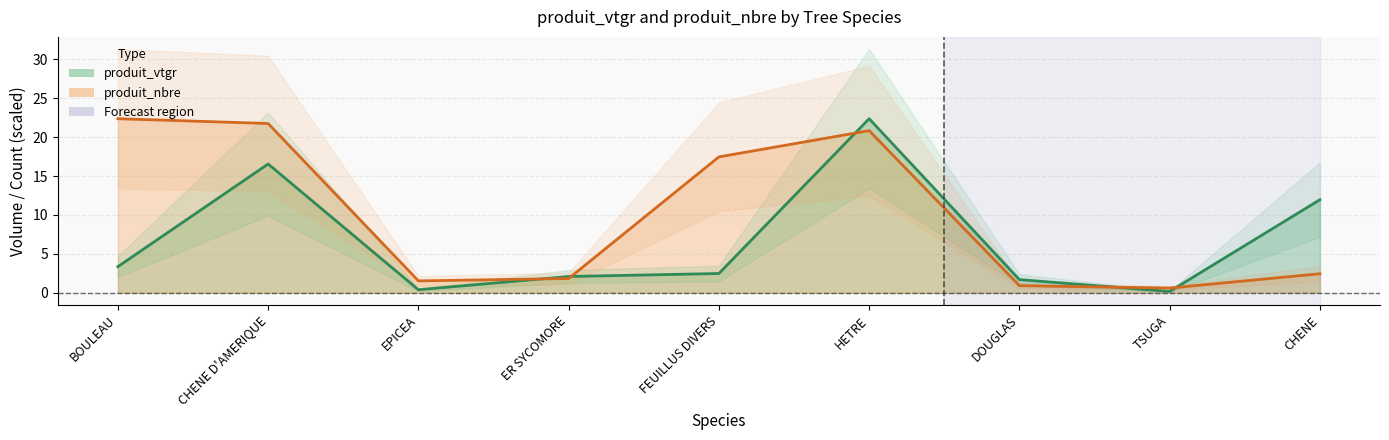

True or false: produit_vtgr and produit_nbre intersect in this chart.

True